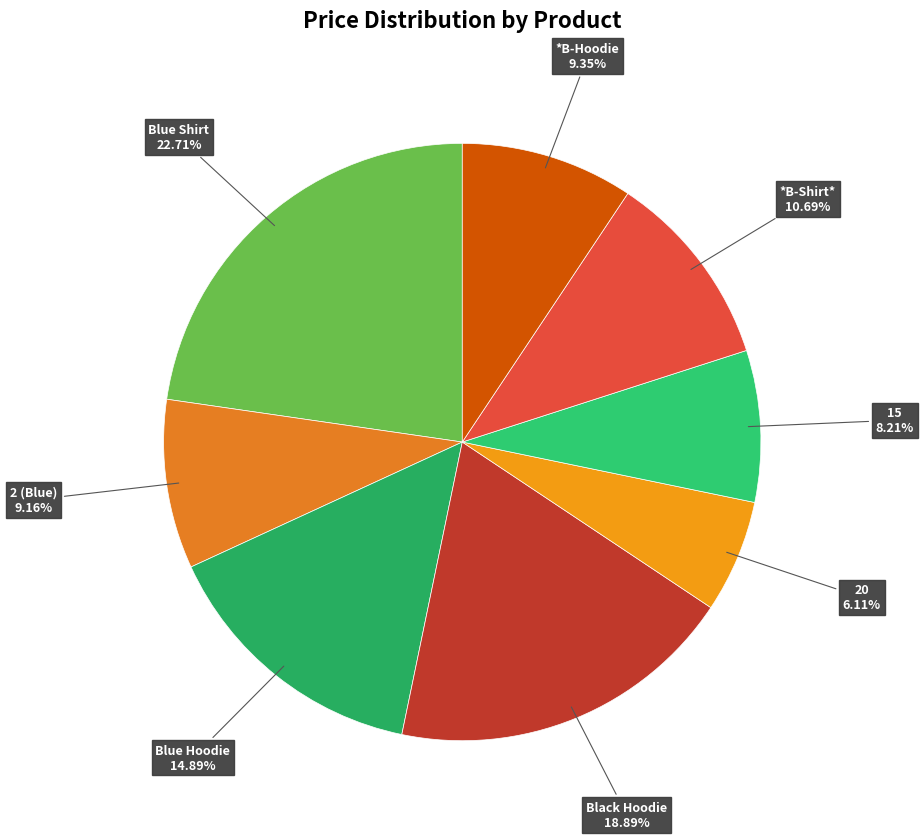

Is there a majority slice in this chart?

No